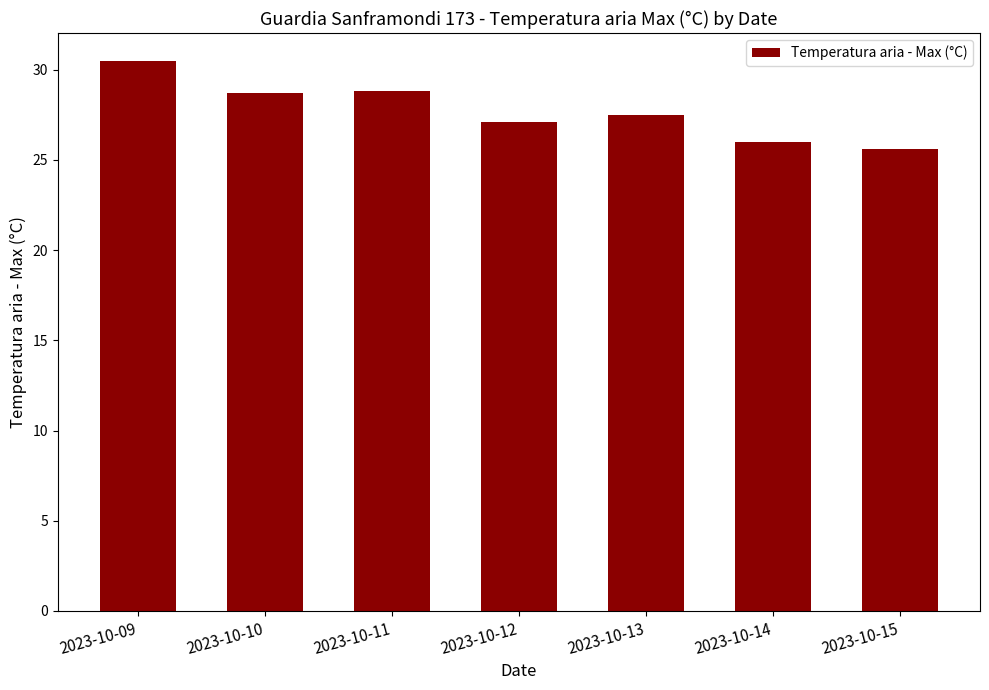

True or false: the data shows 25.6 at 2023-10-15.

True